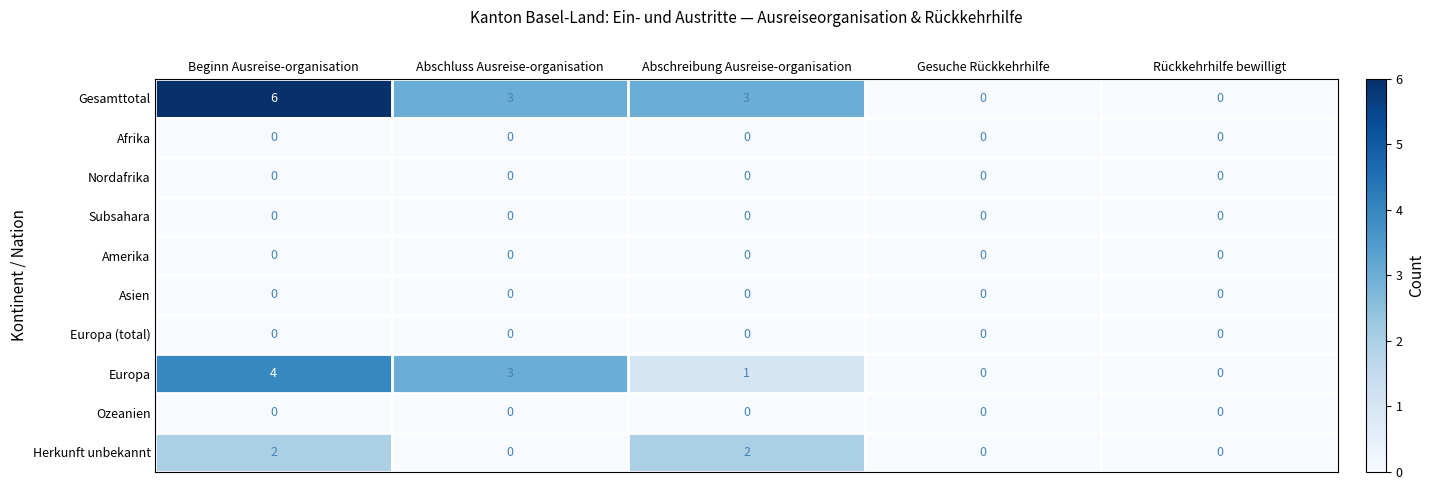

True or false: Ozeanien has a value of 0 at Rückkehrhilfe bewilligt.

True